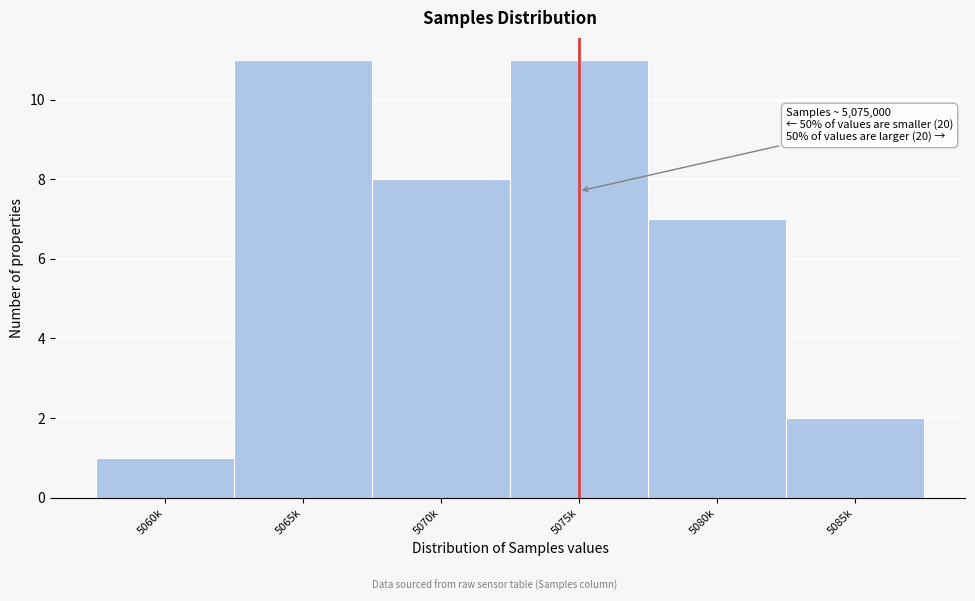

Reading left to right, transcribe all the data shown in this chart.

5060k=1	5065k=11	5070k=8	5075k=11	5080k=7	5085k=2